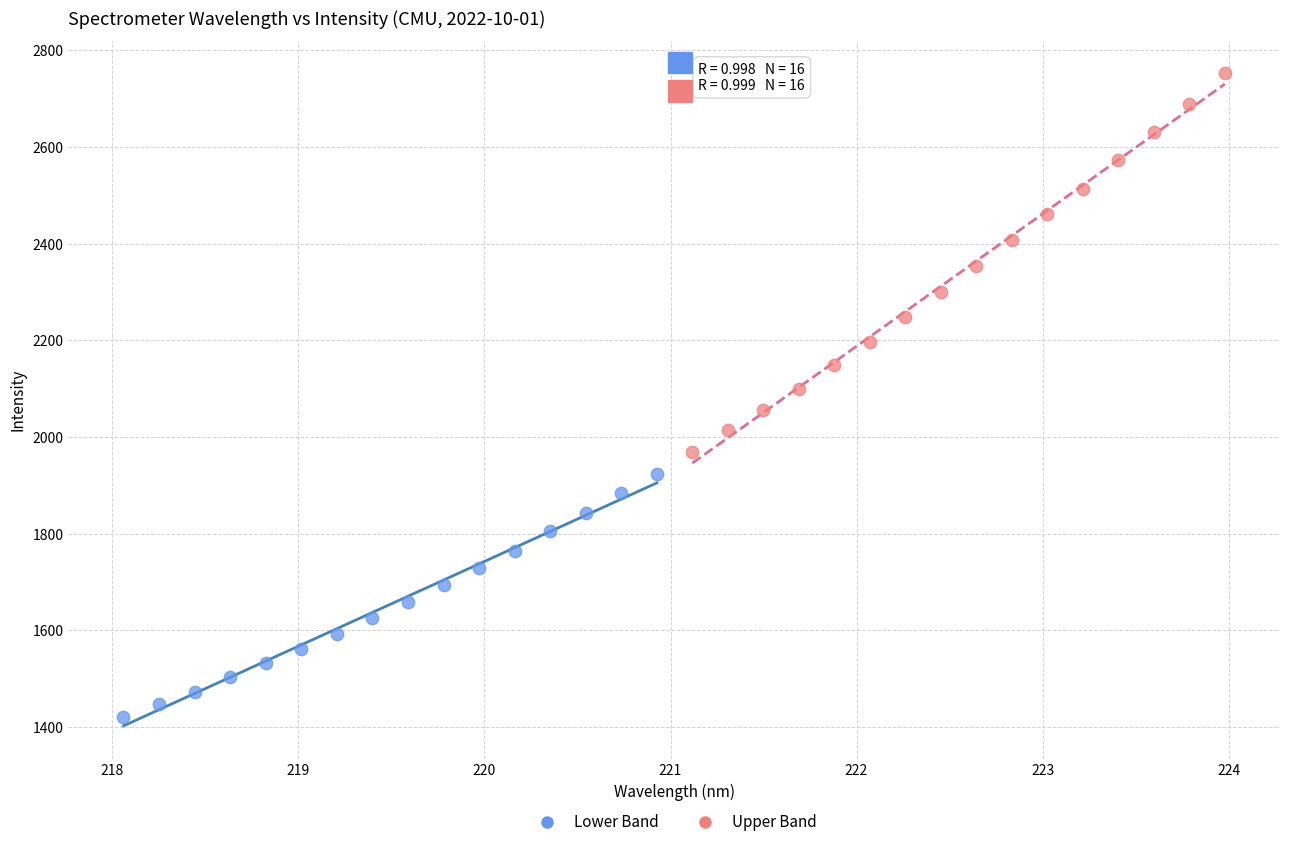

Which series contains the highest Y value?

Upper Band